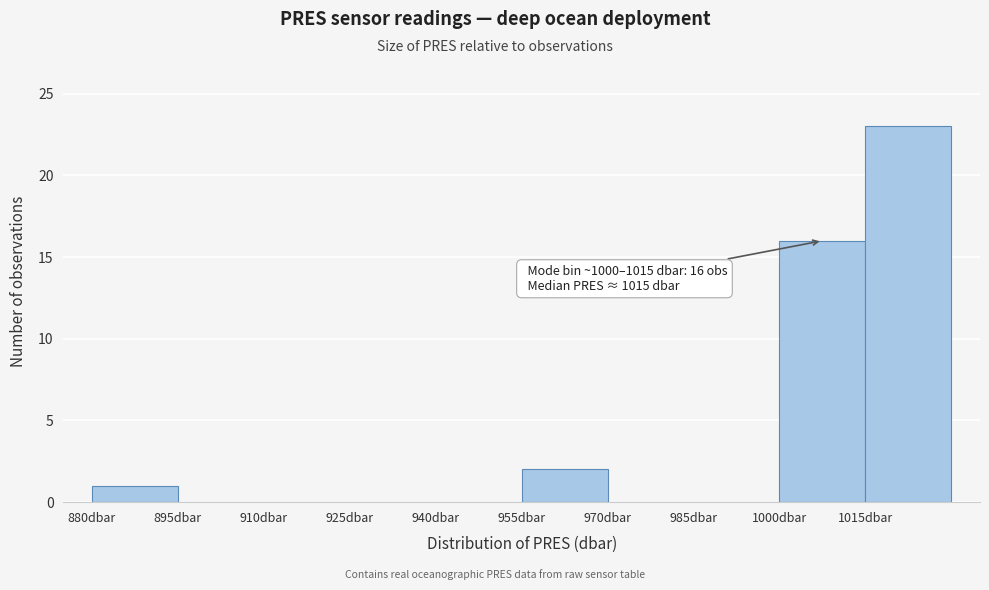

Which range on the x-axis has the tallest bar?

1015 to 1030